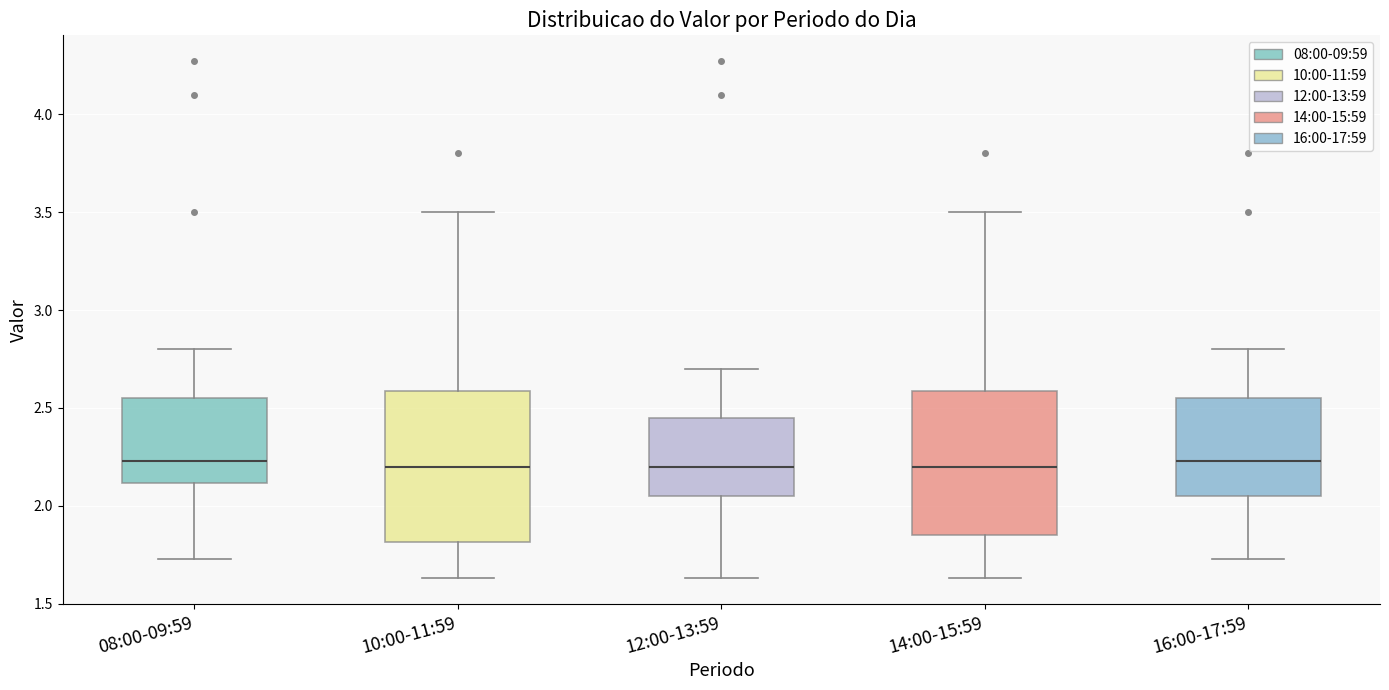

Where is the upper edge of the box for 08:00-09:59 on the y-axis? The values are not printed on the chart, so give them approximately, as read against the axis.

2.55